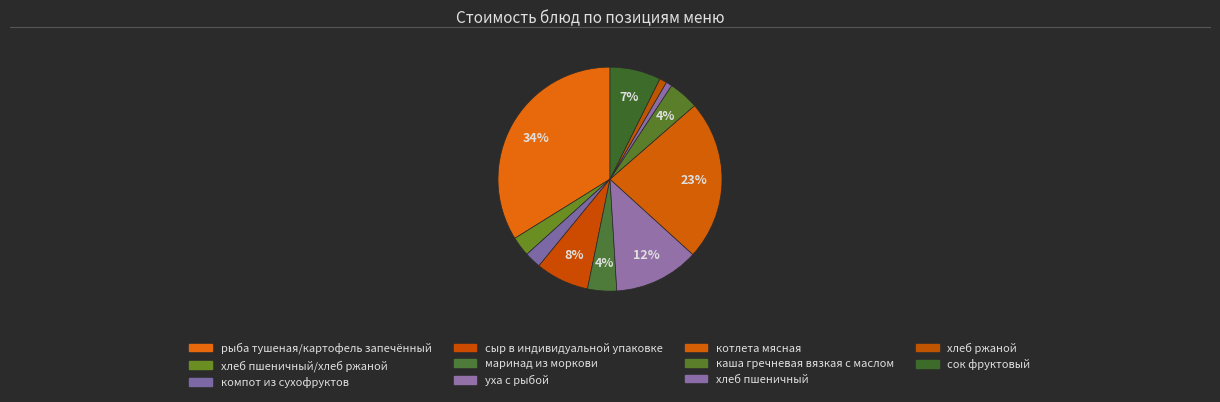

Which has a higher value, компот из сухофруктов or уха с рыбой?

уха с рыбой